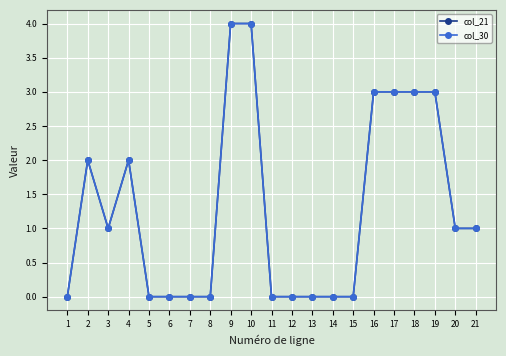

Reading left to right, list all the values displayed in this chart.

col_21: 0	2	1	2	0	0	0	0	4	4	0	0	0	0	0	3	3	3	3	1	1
col_30: 0	2	1	2	0	0	0	0	4	4	0	0	0	0	0	3	3	3	3	1	1